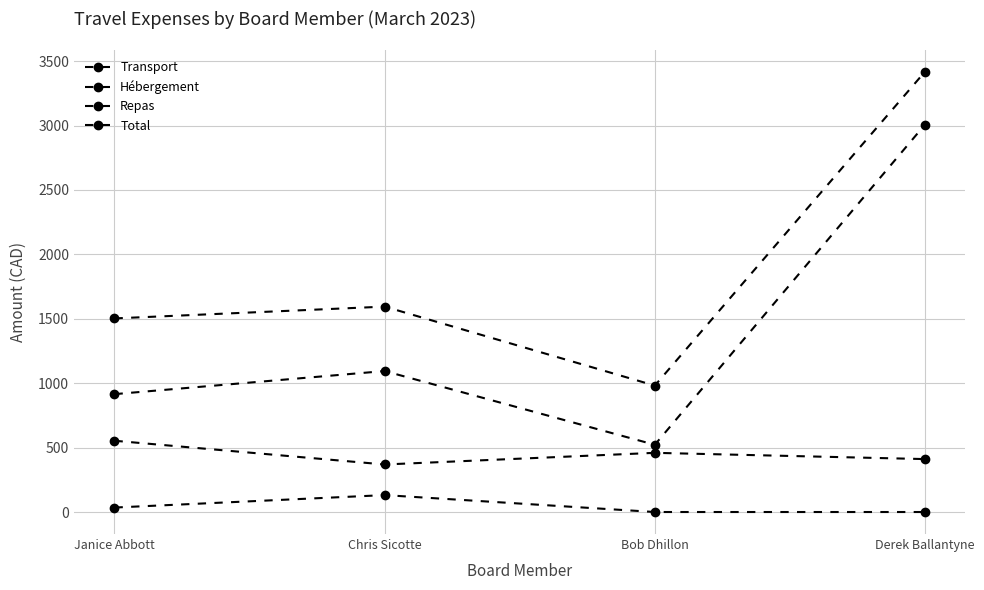

How many distinct data groups are displayed?

4